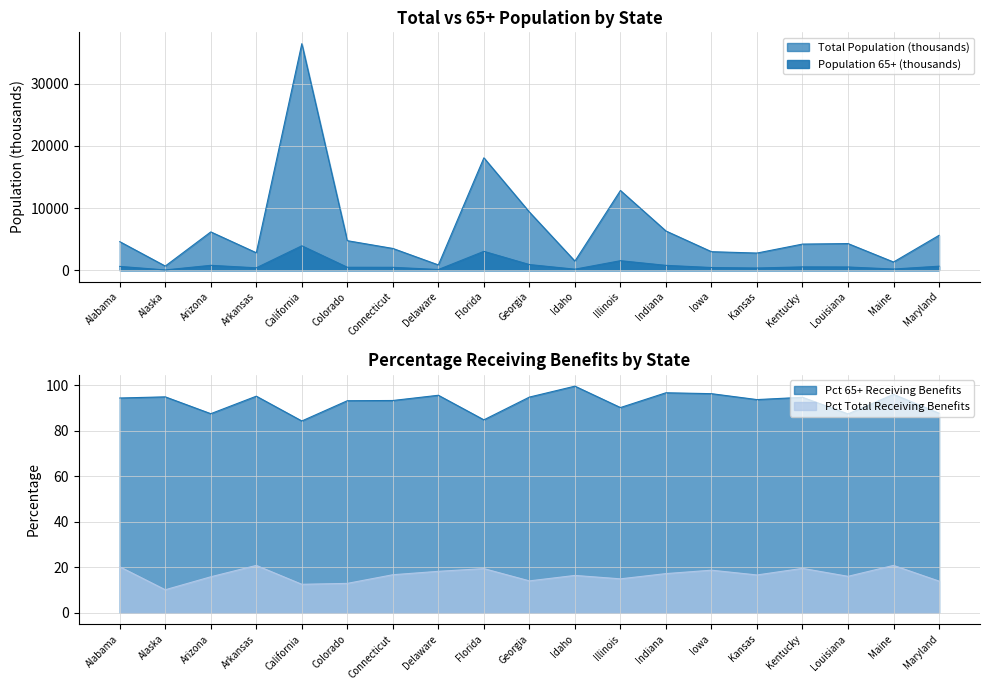

Reading left to right, extract all data points from this chart.

Total Population (thousands): Alabama=4599.0	Alaska=670.0	Arizona=6166.0	Arkansas=2811.0	California=36458.0	Colorado=4753.0	Connecticut=3505.0	Delaware=853.0	Florida=18090.0	Georgia=9364.0	Idaho=1466.0	Illinois=12832.0	Indiana=6314.0	Iowa=2982.0	Kansas=2764.0	Kentucky=4206.0	Louisiana=4288.0	Maine=1322.0	Maryland=5616.0
Population 65+ (thousands): Alabama=616.0	Alaska=46.0	Arizona=790.0	Arkansas=390.0	California=3932.0	Colorado=477.0	Connecticut=470.0	Delaware=115.0	Florida=3038.0	Georgia=913.0	Idaho=169.0	Illinois=1534.0	Indiana=784.0	Iowa=436.0	Kansas=358.0	Kentucky=537.0	Louisiana=523.0	Maine=193.0	Maryland=651.0
Pct Total Receiving Benefits: Alabama=20.2	Alaska=10.1	Arizona=15.8	Arkansas=20.8	California=12.5	Colorado=12.9	Connecticut=16.7	Delaware=18.2	Florida=19.4	Georgia=14.0	Idaho=16.4	Illinois=14.9	Indiana=17.2	Iowa=18.7	Kansas=16.6	Kentucky=19.5	Louisiana=16.0	Maine=20.8	Maryland=13.9
Pct 65+ Receiving Benefits: Alabama=94.4	Alaska=94.9	Arizona=87.5	Arkansas=95.2	California=84.3	Colorado=93.2	Connecticut=93.3	Delaware=95.6	Florida=84.8	Georgia=94.8	Idaho=99.6	Illinois=90.2	Indiana=96.7	Iowa=96.3	Kansas=93.7	Kentucky=94.7	Louisiana=87.4	Maine=96.0	Maryland=87.7